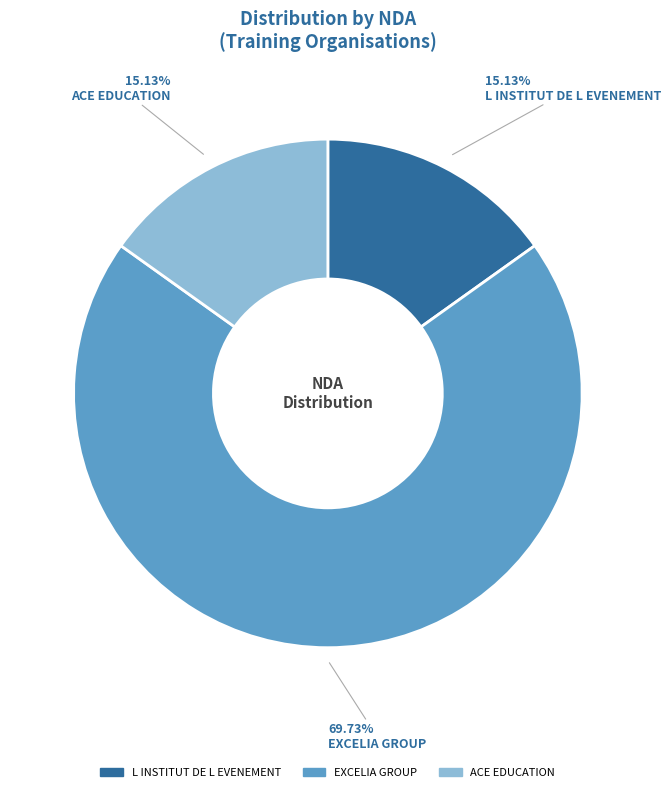

What is the majority slice?

EXCELIA GROUP